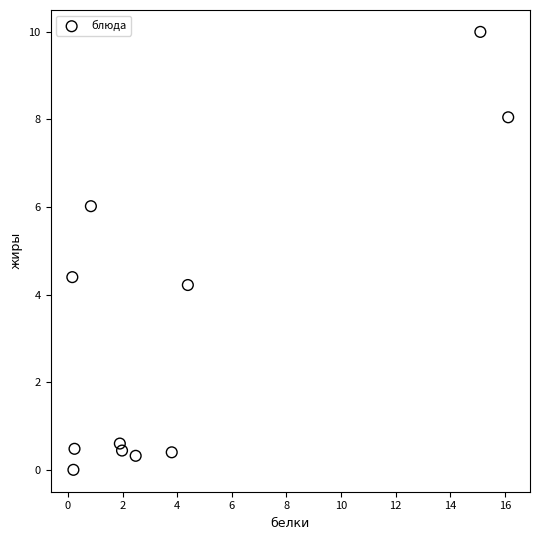

What is the range of Y values (max minus min)?

10.0